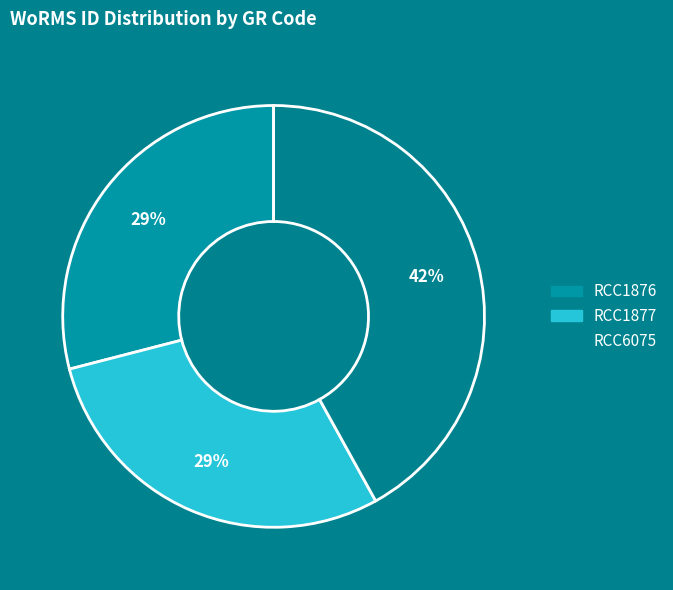

To the nearest percent, what is the average slice percentage?

33%